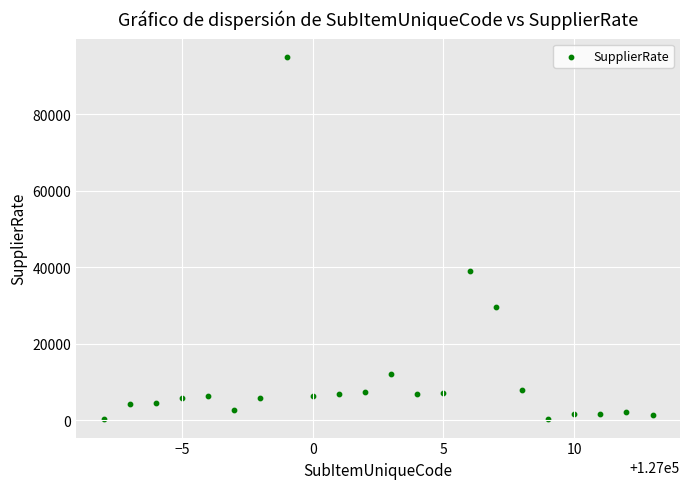

What is the range of X values (max minus min)?

21